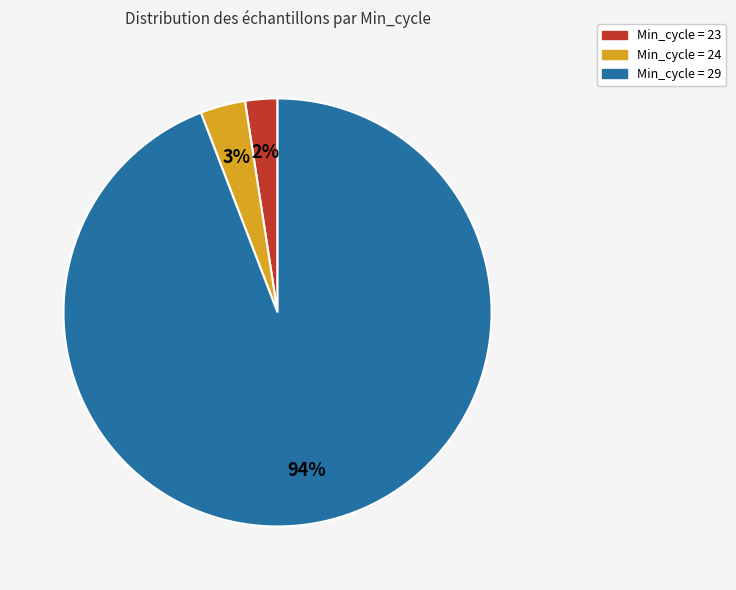

Which slice is the largest?

29